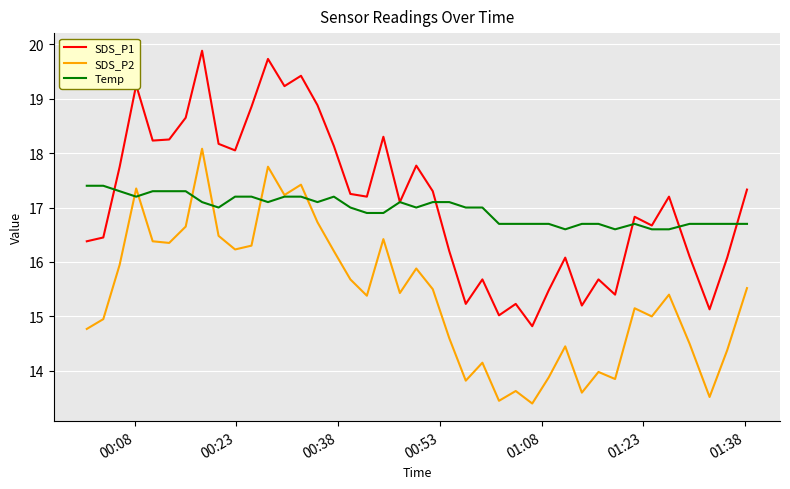

What is the minimum value shown in the chart?

13.4